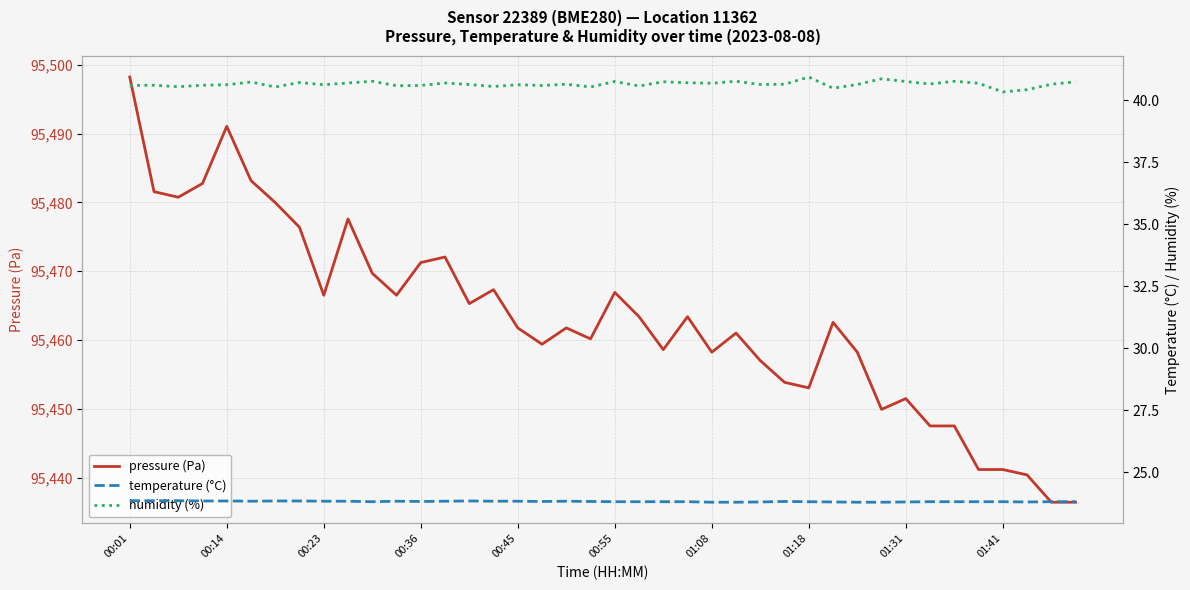

What is the minimum value for pressure (Pa)?

95436.4